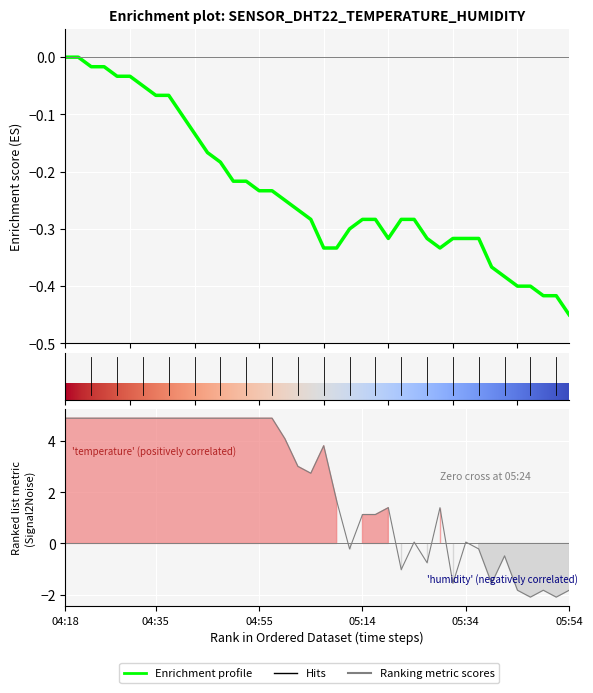

List the series in order of their peak value, lowest first.

temperature, humidity